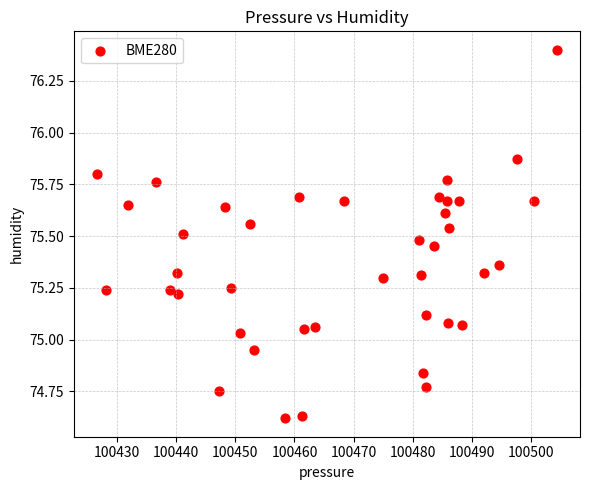

What is the range of Y values (max minus min)?

1.8